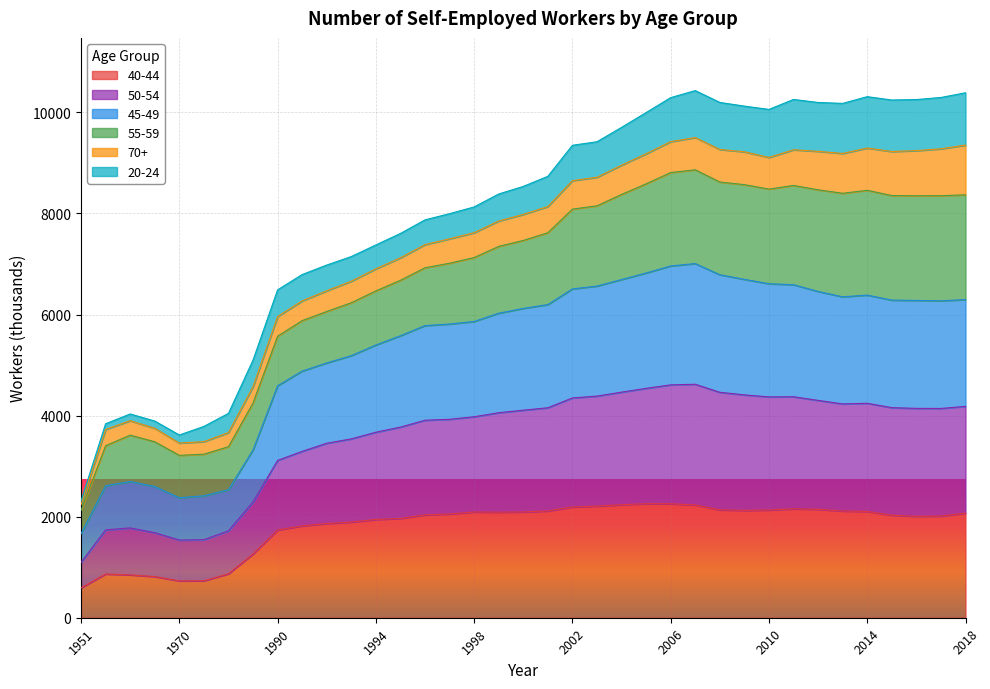

What are all the series names shown in the legend?

40-44, 50-54, 45-49, 55-59, 70+, 20-24